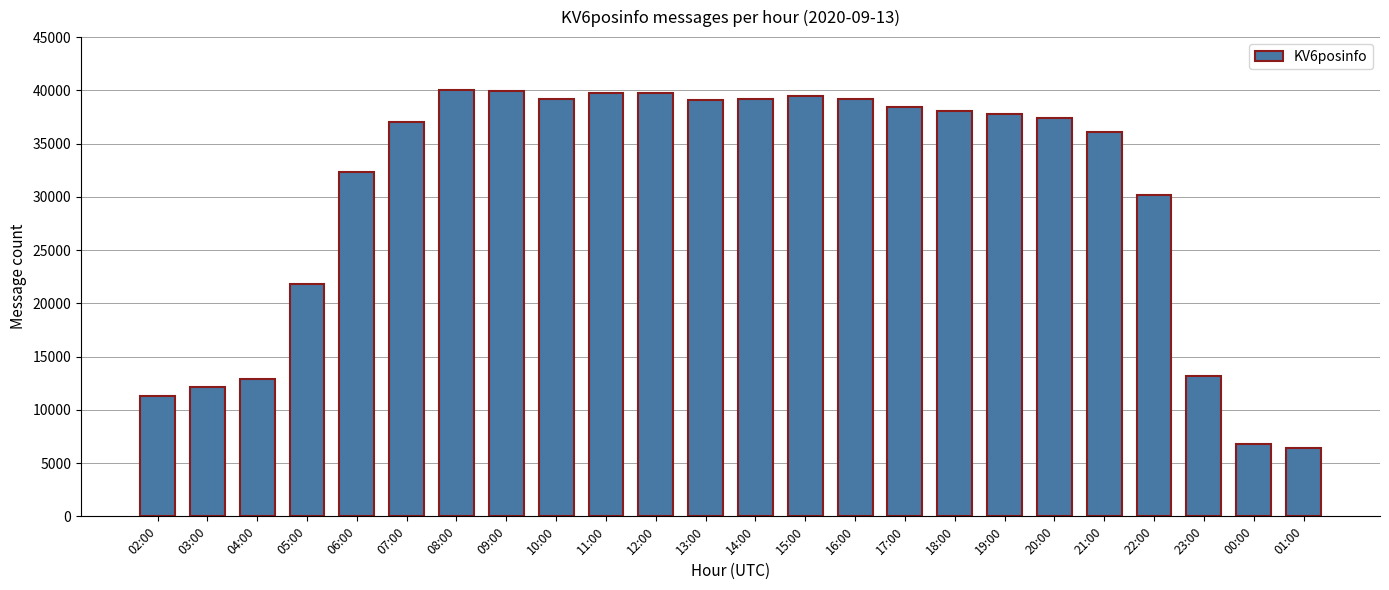

How many data points are less than 37739?

12